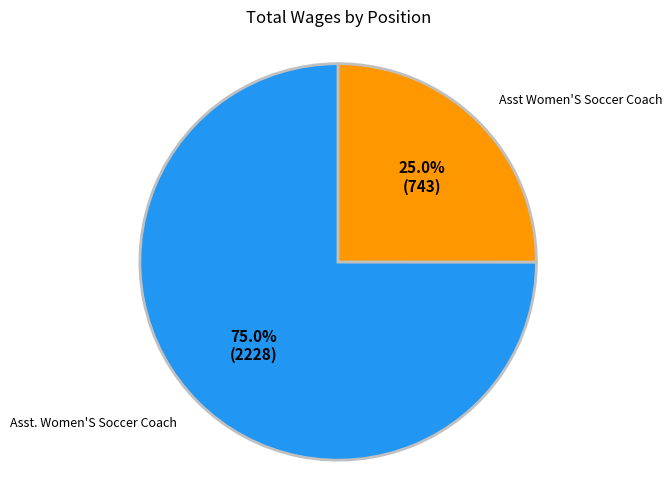

How many slices are in this pie chart?

2